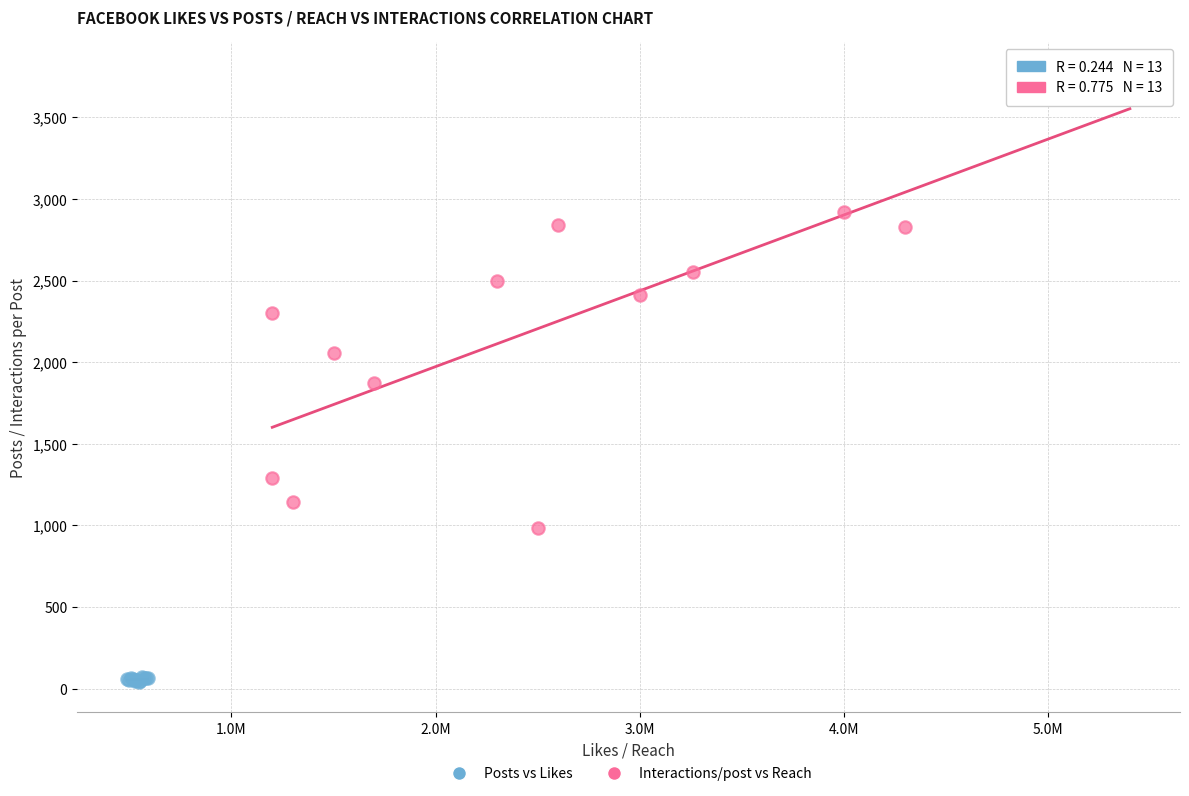

Which series contains the lowest Y value?

Posts vs Likes